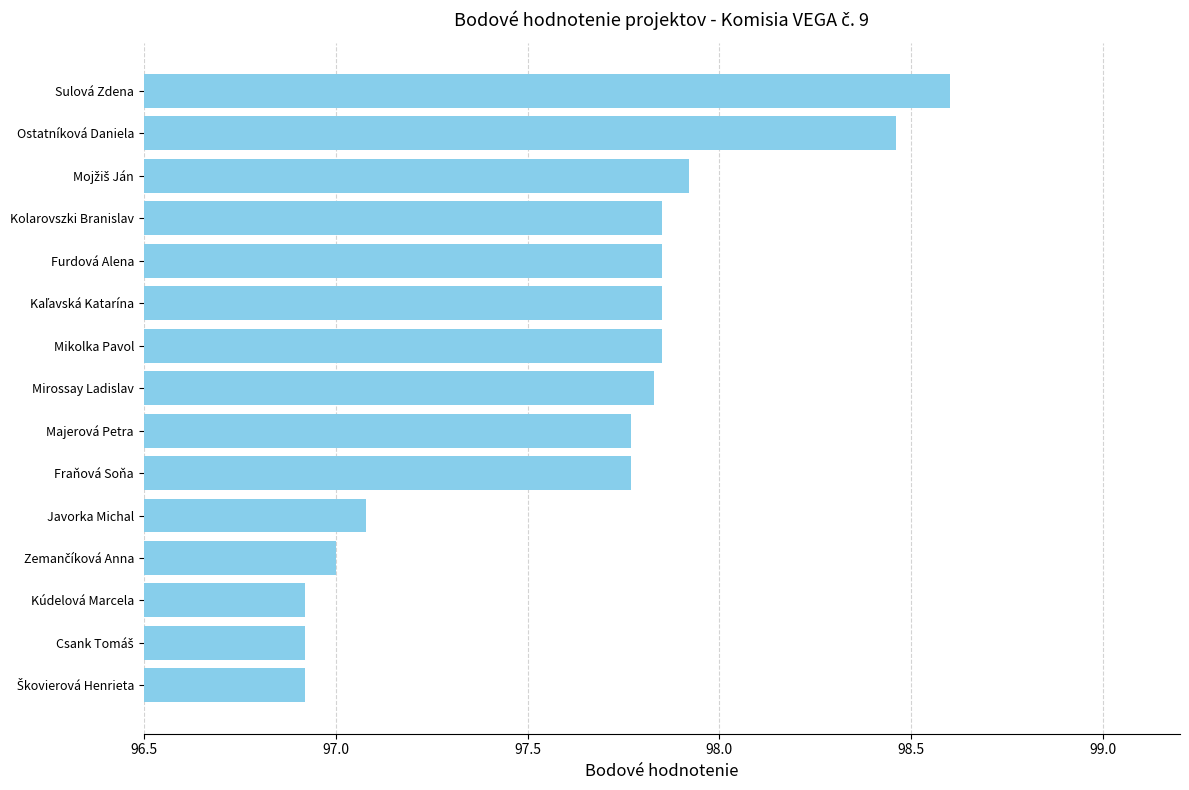

The value at Javorka Michal is 65.3. True or false?

False